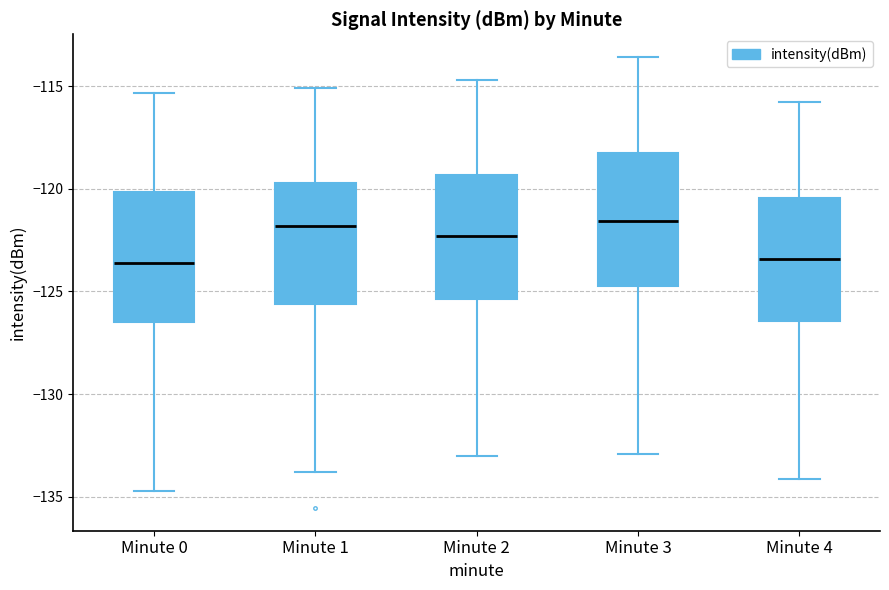

Where does the upper whisker of the box for Minute 4 end on the y-axis? The values are not printed on the chart, so give them approximately, as read against the axis.

-116.0